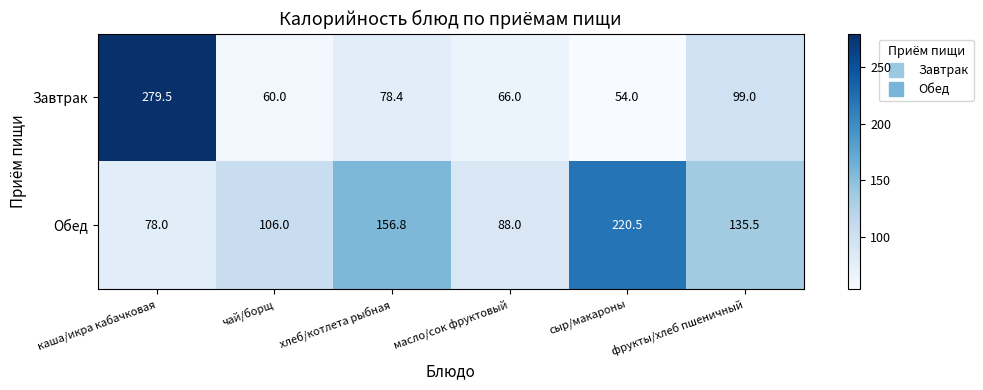

Rank the series by their average value, from highest to lowest.

Обед, Завтрак